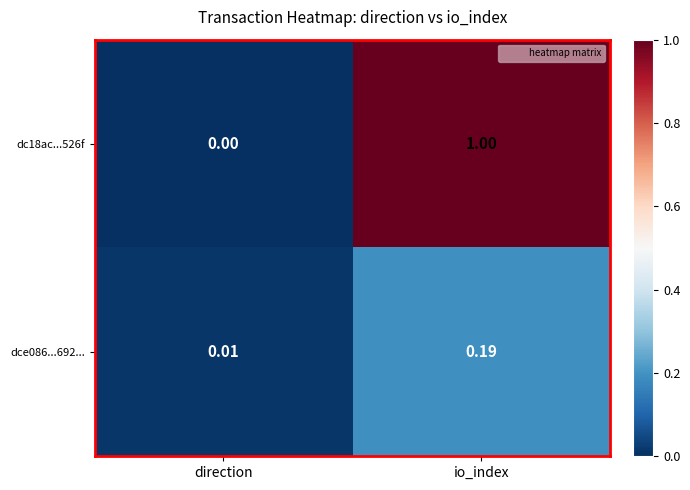

Which category has the highest value in the dce086...692... series?

io_index